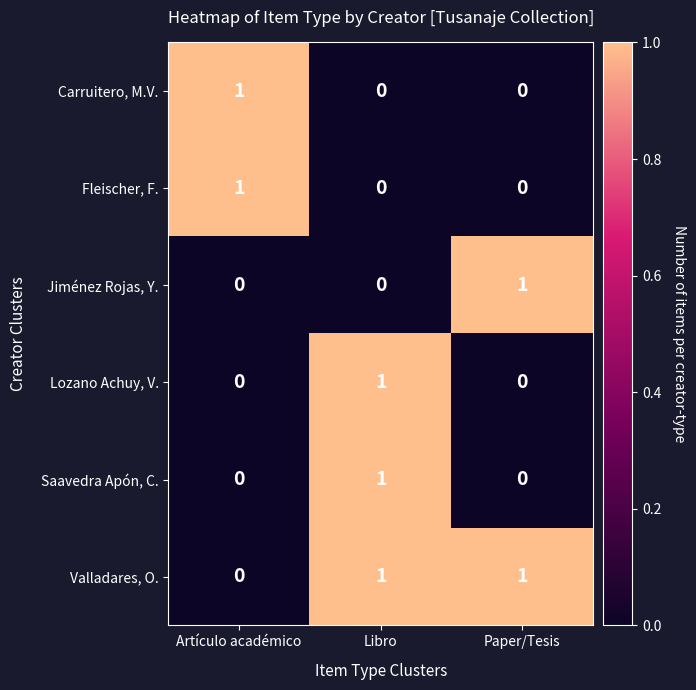

How many Carruitero, M.V. values are between 0 and 1?

3